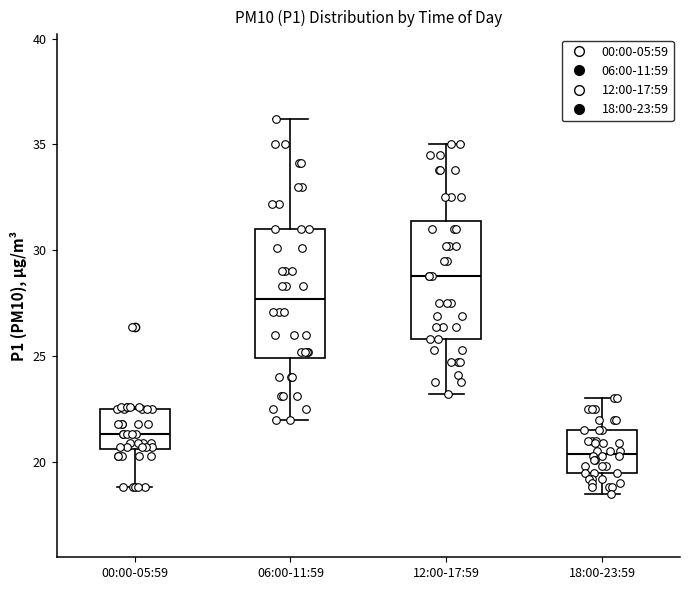

Reading left to right, transcribe this box plot: for each box, give where its median line is, the range the box spans, and where its two whiskers end, as read against the y-axis. The values are not printed on the chart, so give them approximately, as read against the axis.

00:00-05:59: median 21.5, box 20.5 to 22.5, whiskers 19.0 to 22.5
06:00-11:59: median 27.5, box 25.0 to 31.0, whiskers 22.0 to 36.0
12:00-17:59: median 29.0, box 26.0 to 31.5, whiskers 23.0 to 35.0
18:00-23:59: median 20.5, box 19.5 to 21.5, whiskers 18.5 to 23.0